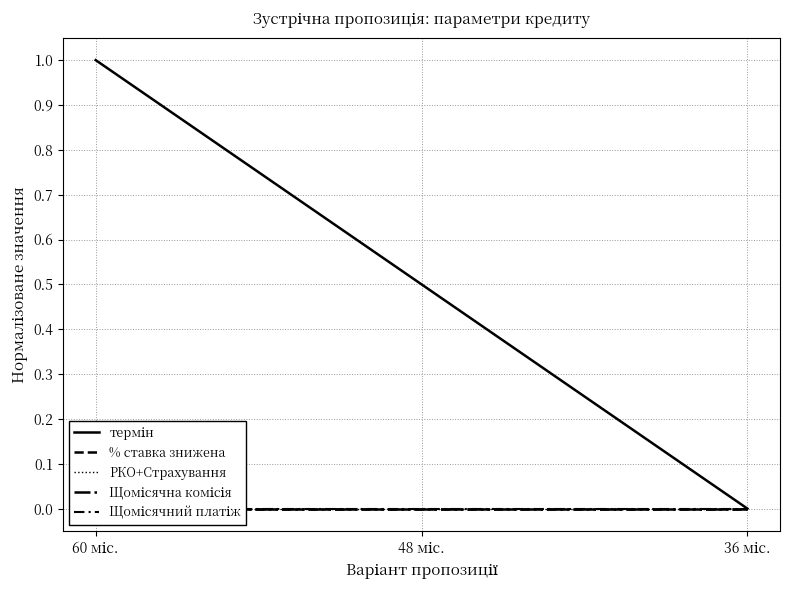

Is this an area chart (filled region under the line)?

No